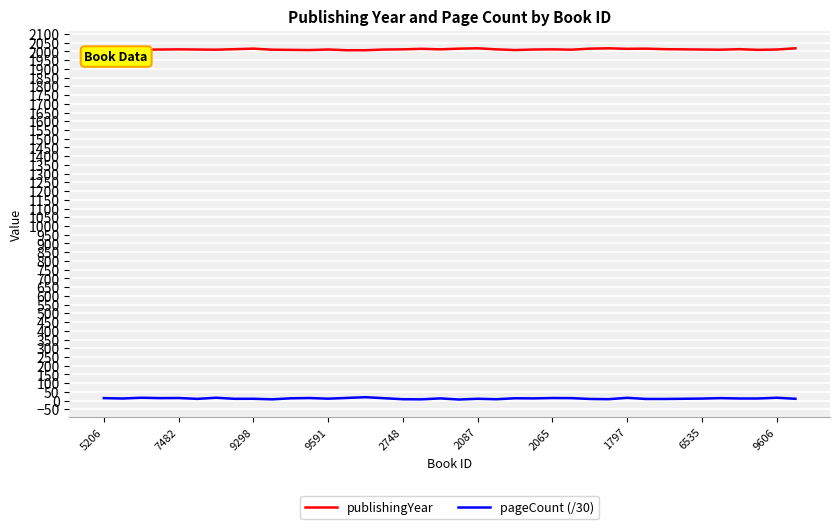

Rank the series by their maximum value, from highest to lowest.

publishingYear, pageCount (/30)